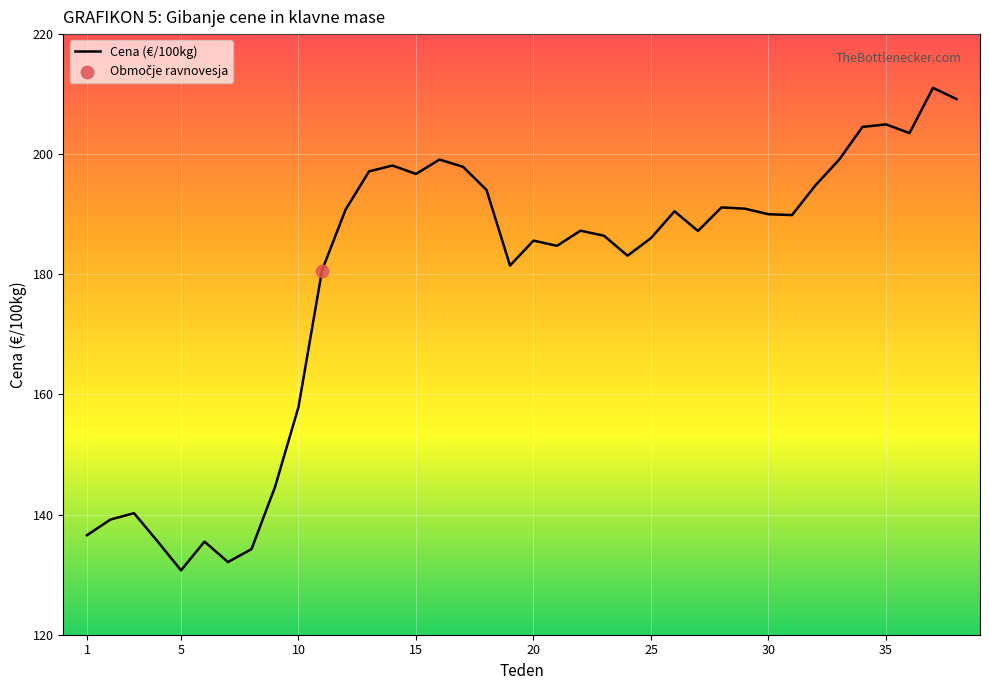

What is the difference between the maximum and minimum values?

80.3